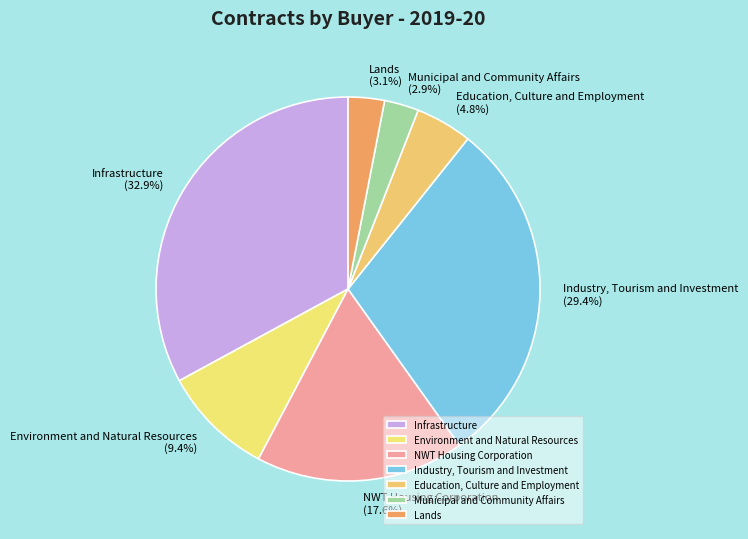

Is NWT Housing Corporation the majority of the pie?

No